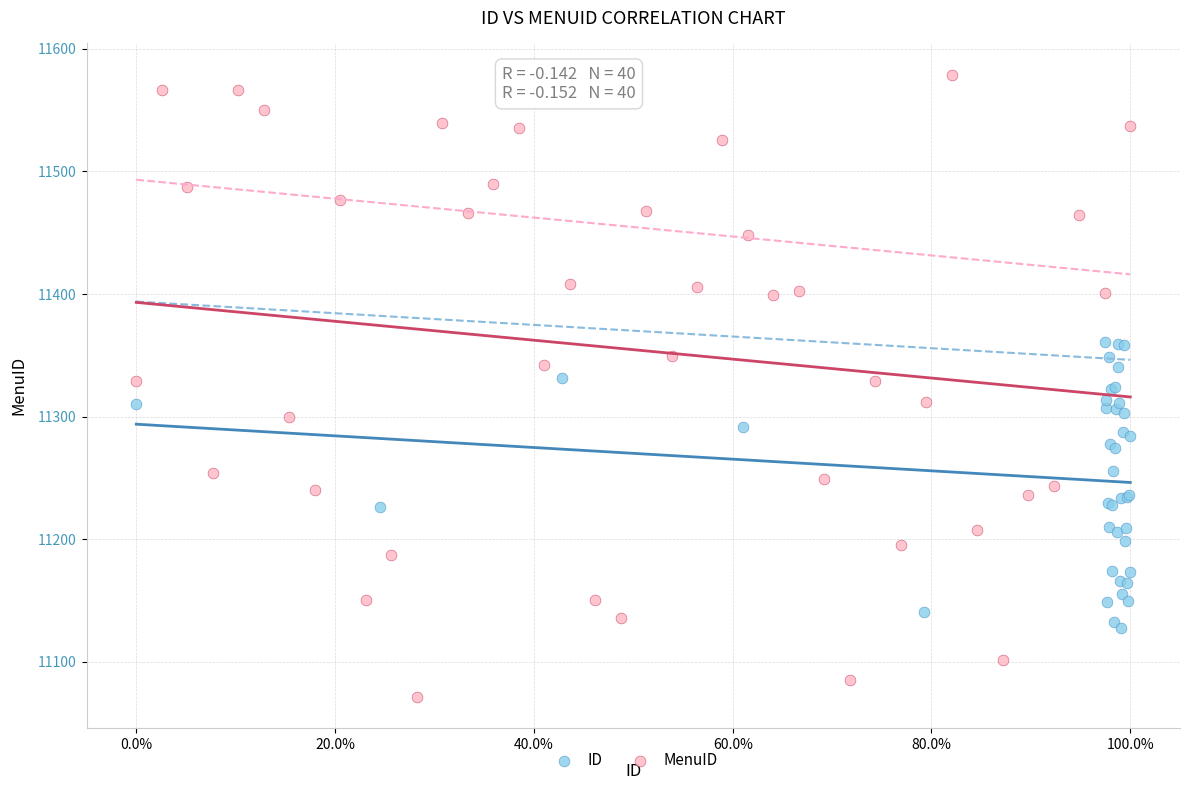

What are all the series names shown in the legend?

ID, MenuID